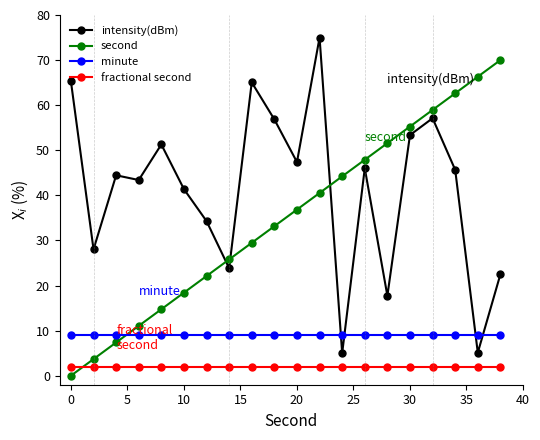

True or false: second has more than 2 points higher than both neighbors.

False